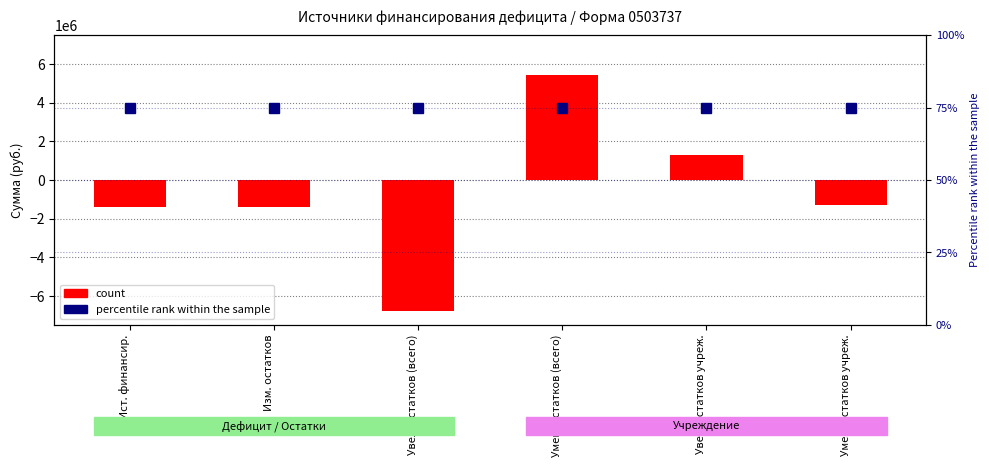

Count the number of data series in this chart.

2